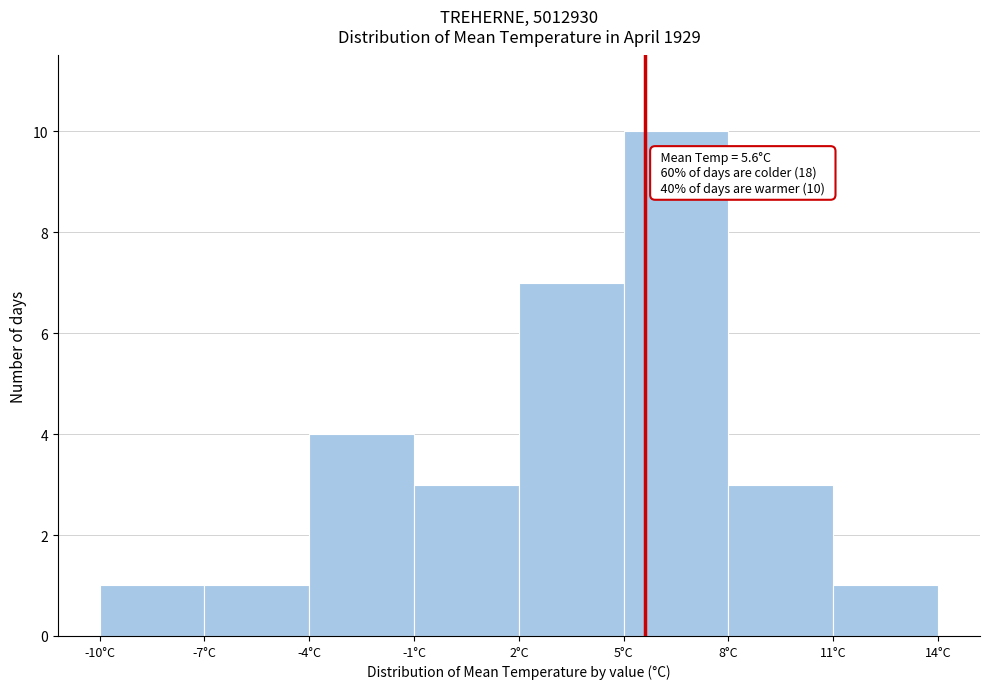

Over which range of the x-axis is the bar tallest?

5 to 8